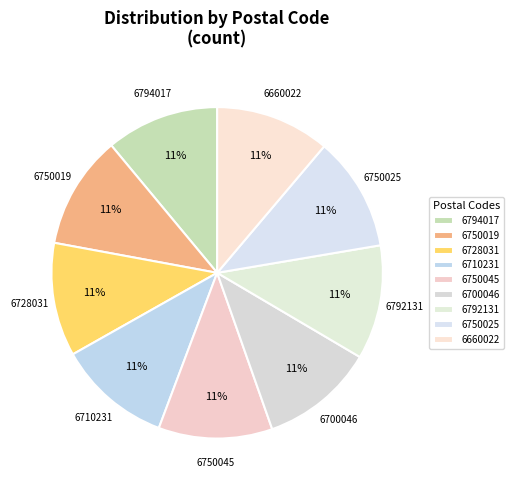

How much of the chart is everything except 6750019?

88.9%